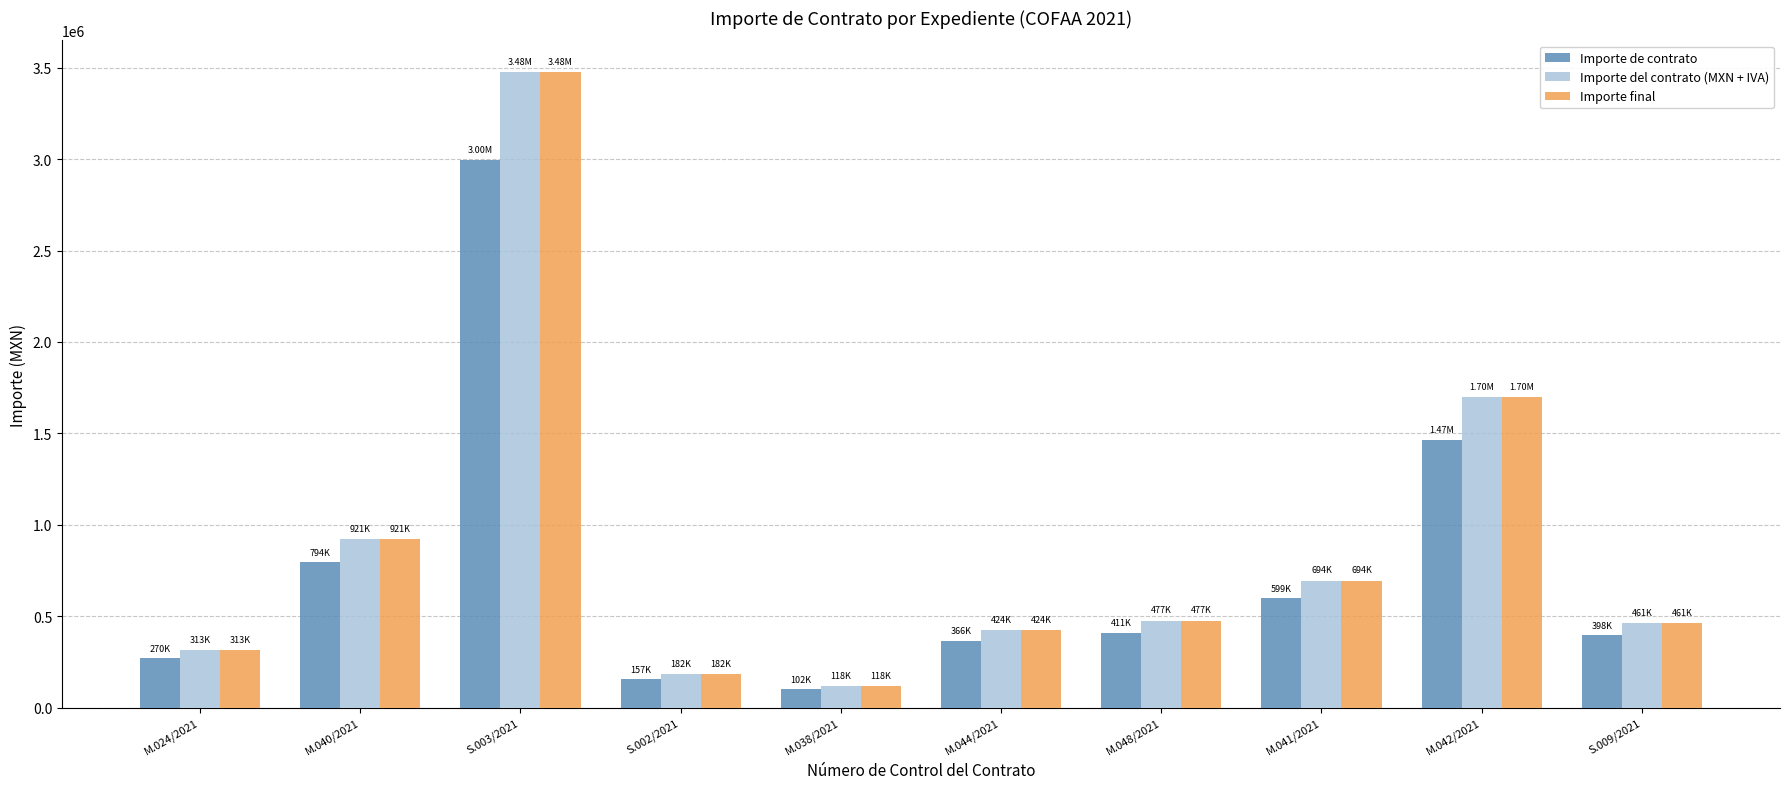

What is the sum of all Importe del contrato (MXN + IVA) values?

8766228.3